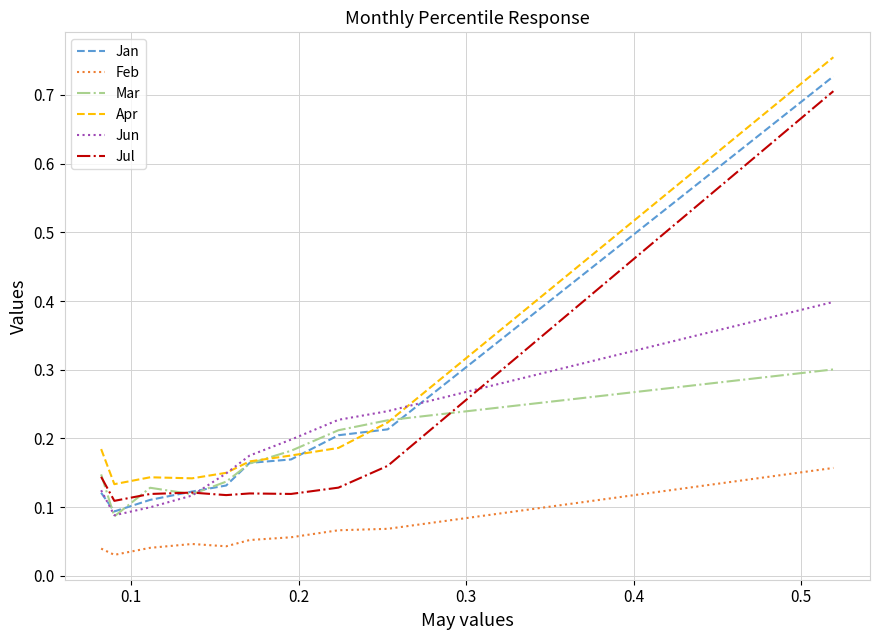

What are all the series names shown in the legend?

Jan, Feb, Mar, Apr, Jun, Jul